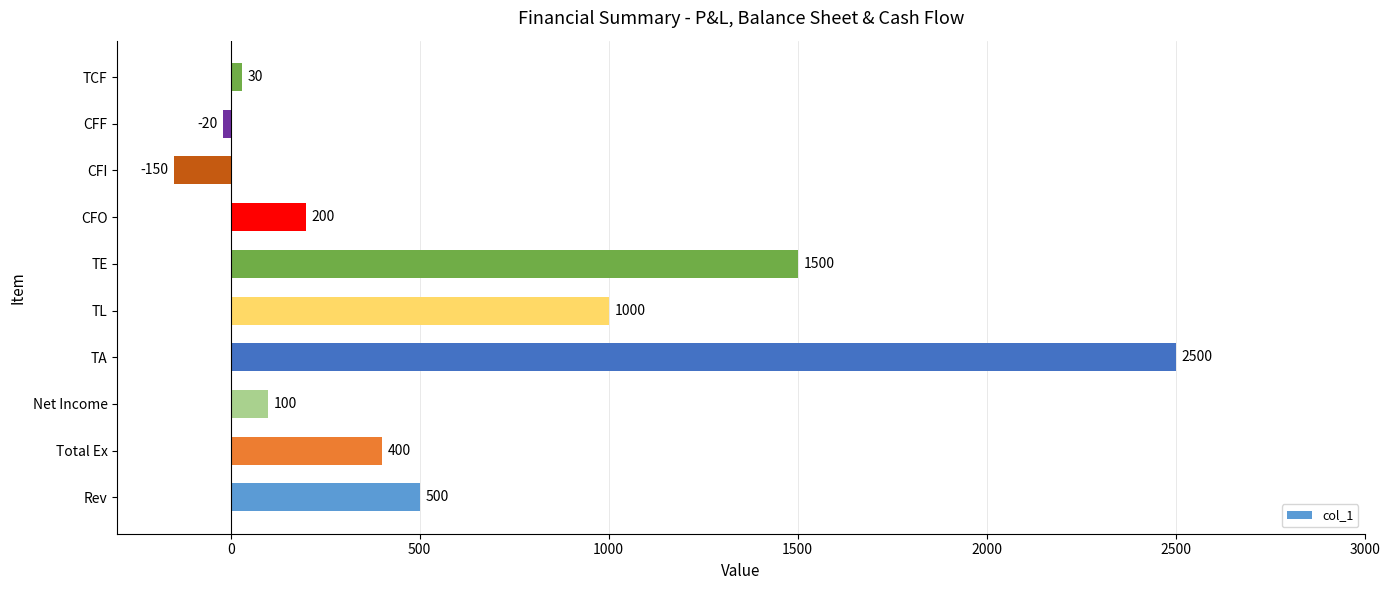

The value at TE is 2472. True or false?

False